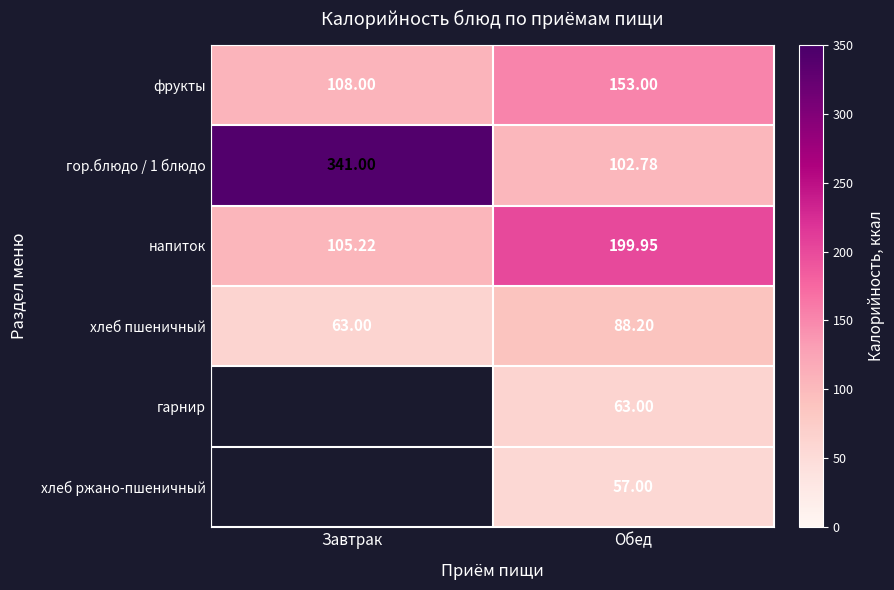

How many values in the хлеб пшеничный series are below 88?

1